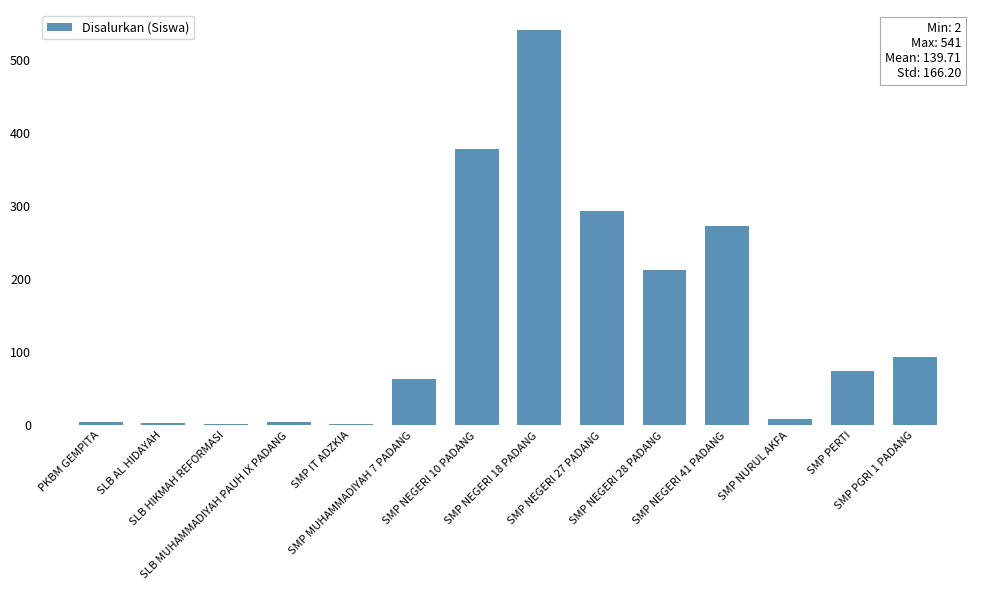

The chart shows a value of 541 at SMP NEGERI 18 PADANG. True or false?

True